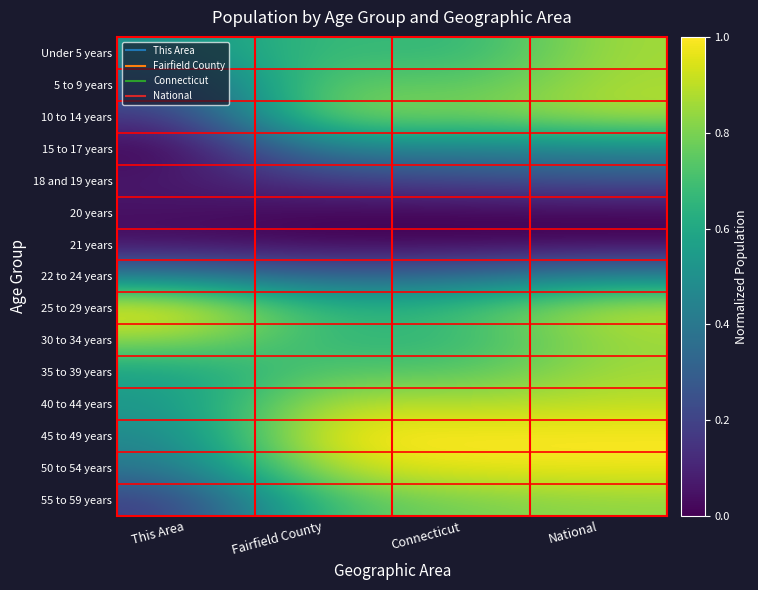

What is the maximum value shown in the chart?

1.0